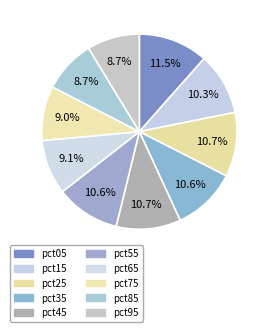

To the nearest percent, what percentage of the pie is pct55?

11%